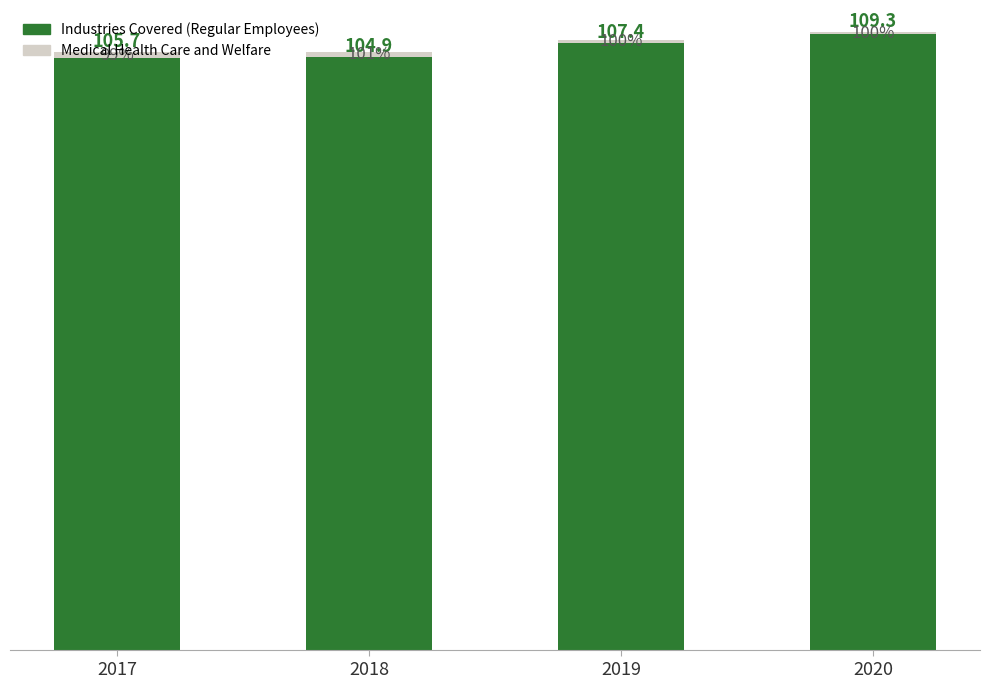

List the labels in order of Medical Health Care and Welfare value, smallest first.

2018, 2019, 2020, 2017